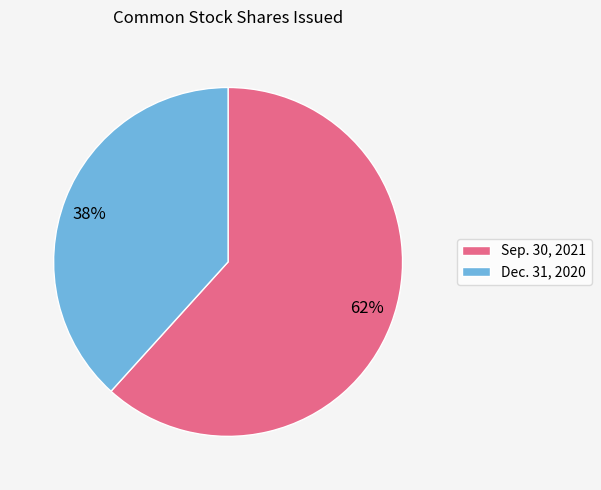

Is there a majority slice in this chart?

Yes